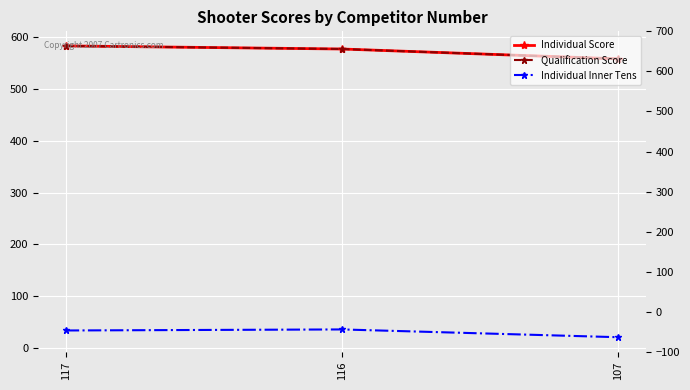

Read the Individual Score value at 117, to the nearest 5.

585